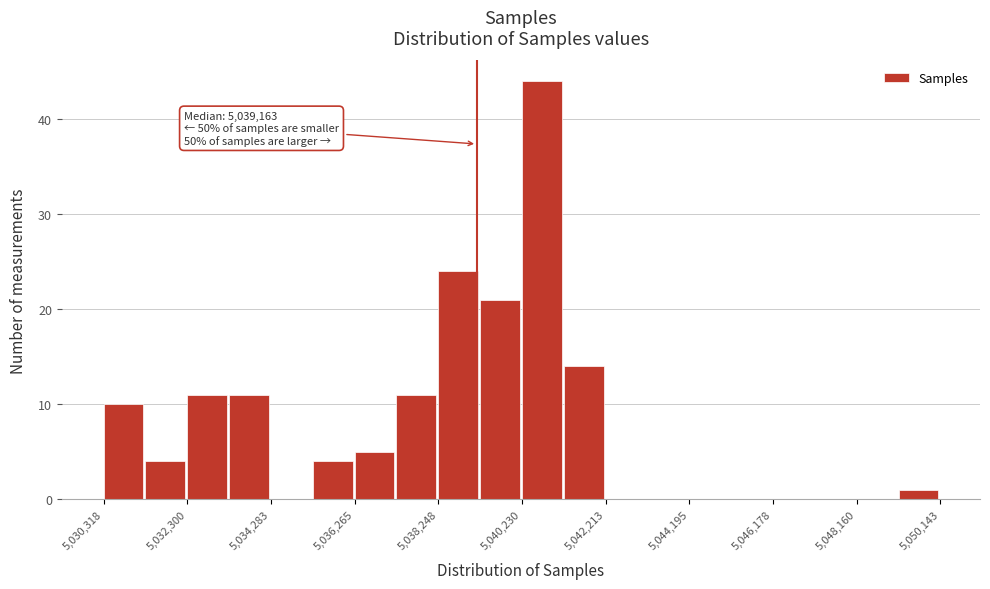

Over which range of the x-axis is the bar tallest?

5040200 to 5041200